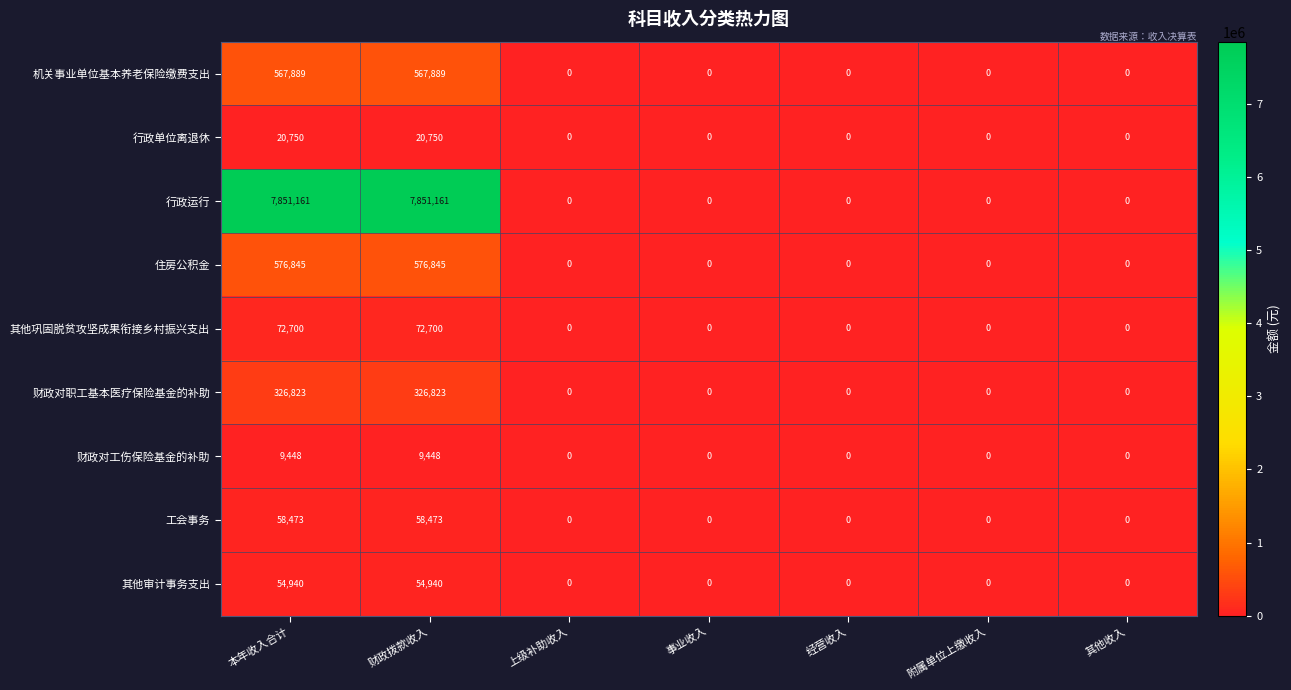

At 财政拨款收入, list the series in order from largest to smallest.

行政运行, 住房公积金, 机关事业单位基本养老保险缴费支出, 财政对职工基本医疗保险基金的补助, 其他巩固脱贫攻坚成果衔接乡村振兴支出, 工会事务, 其他审计事务支出, 行政单位离退休, 财政对工伤保险基金的补助